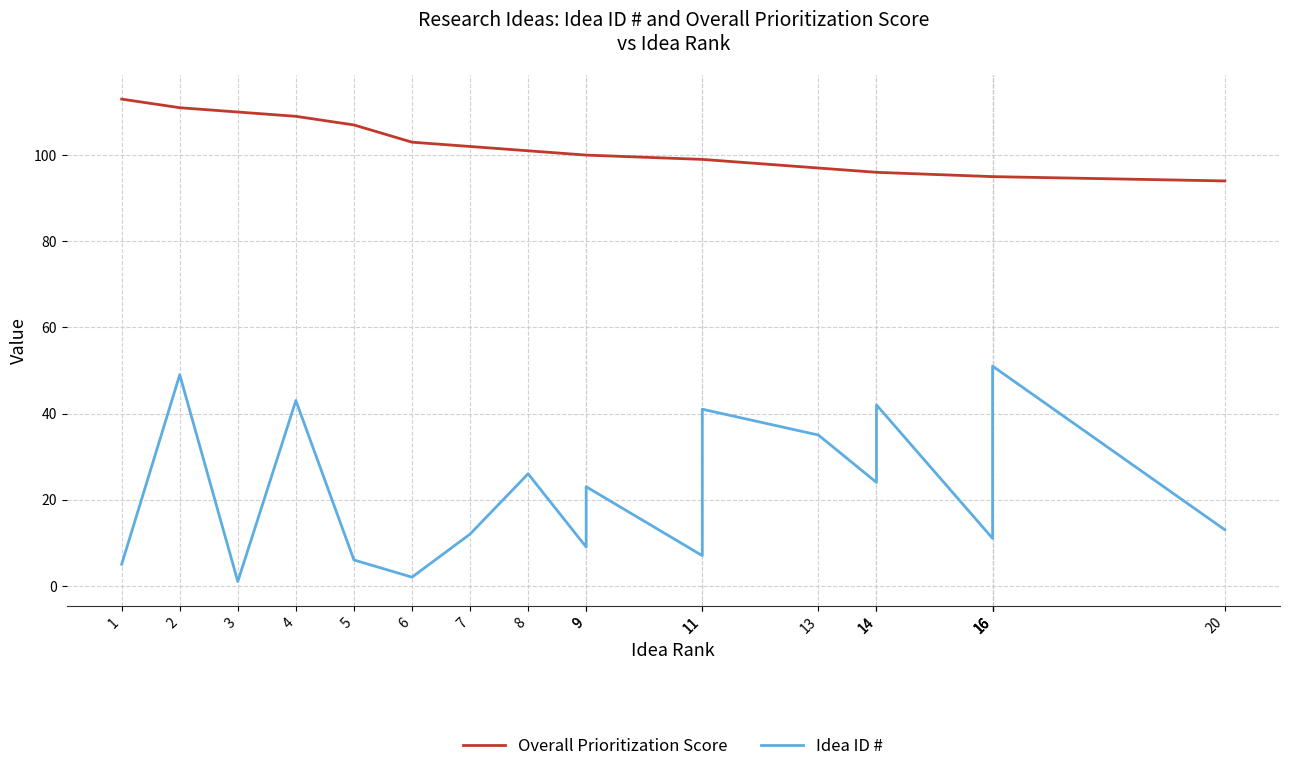

Where is Overall Prioritization Score nearest to the value 103?

6